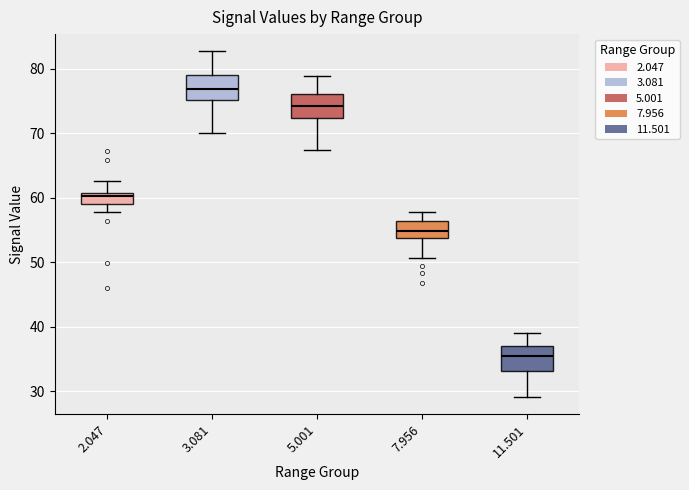

Reading left to right, read every box against the y-axis: the position of its median line, the range the box covers, and the ends of its whiskers. The values are not printed on the chart, so give them approximately, as read against the axis.

2.047: median 60, box 59 to 61, whiskers 58 to 63
3.081: median 77, box 75 to 79, whiskers 70 to 83
5.001: median 74, box 72 to 76, whiskers 67 to 79
7.956: median 55, box 54 to 56, whiskers 51 to 58
11.501: median 35, box 33 to 37, whiskers 29 to 39